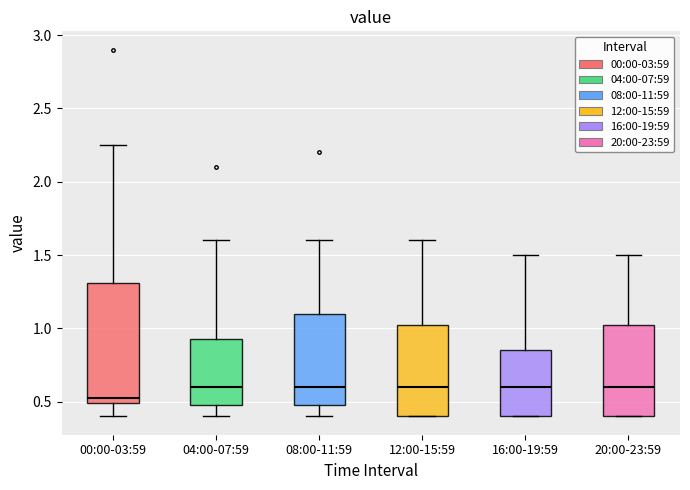

Which box's median line is the lowest?

00:00-03:59